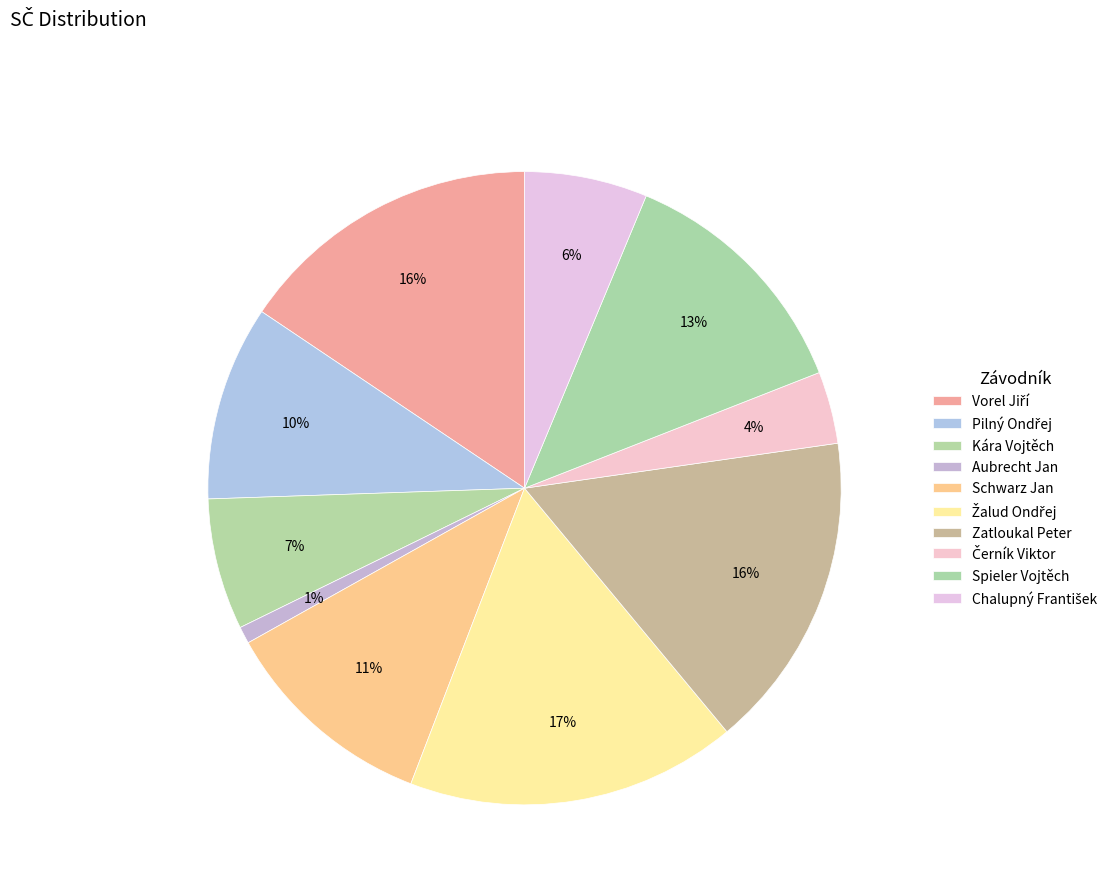

What is the total percentage of Spieler Vojtěch and Vorel Jiří?

28.4%